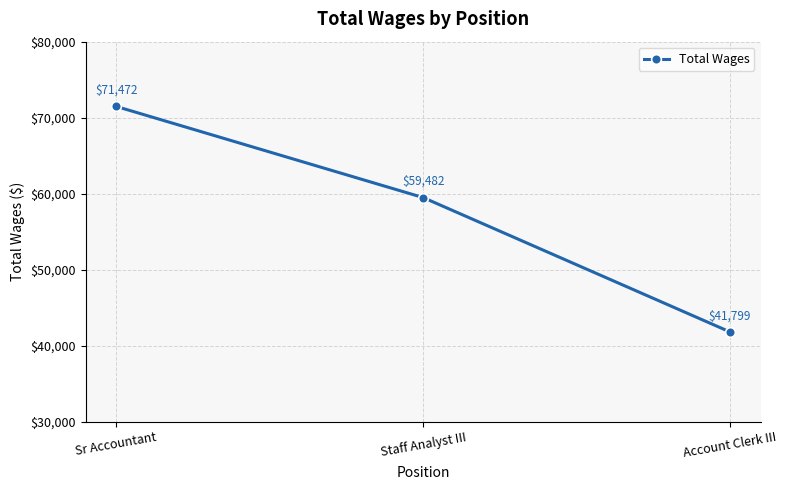

Where is the data nearest to the value 56635?

Staff Analyst III